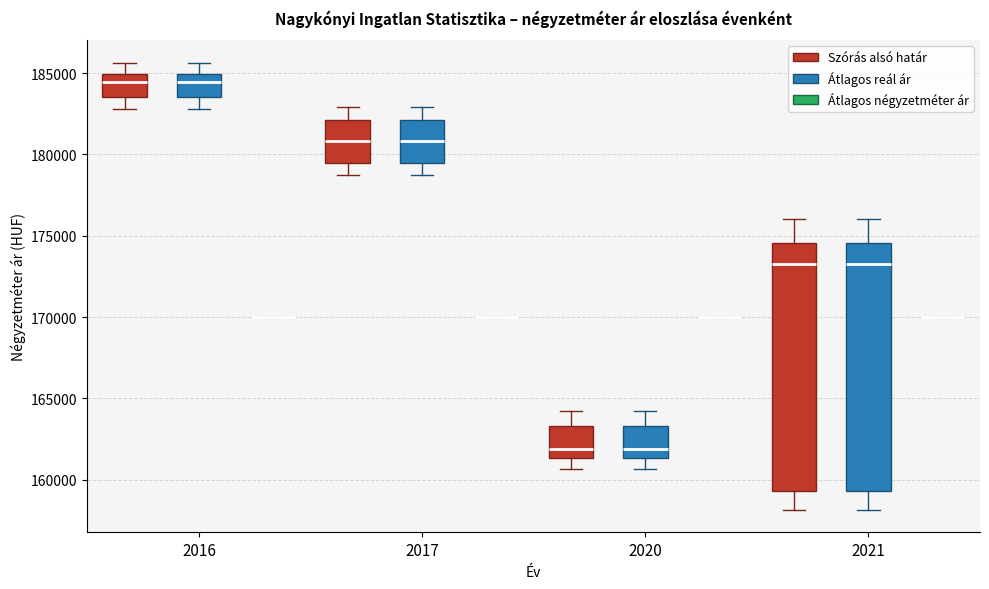

Reading left to right, transcribe this box plot: for each box, give where its median line is, the range the box spans, and where its two whiskers end, as read against the y-axis. The values are not printed on the chart, so give them approximately, as read against the axis.

2016 (Szórás alsó határ): median 184500, box 183500 to 185000, whiskers 183000 to 185500
2016 (Átlagos reál ár): median 184500, box 183500 to 185000, whiskers 183000 to 185500
2016 (Átlagos négyzetméter ár): box collapsed to a line at 170000, whiskers 170000 to 170000
2017 (Szórás alsó határ): median 181000, box 179500 to 182000, whiskers 178500 to 183000
2017 (Átlagos reál ár): median 181000, box 179500 to 182000, whiskers 178500 to 183000
2017 (Átlagos négyzetméter ár): box collapsed to a line at 170000, whiskers 170000 to 170000
2020 (Szórás alsó határ): median 162000, box 161500 to 163500, whiskers 160500 to 164000
2020 (Átlagos reál ár): median 162000, box 161500 to 163500, whiskers 160500 to 164000
2020 (Átlagos négyzetméter ár): box collapsed to a line at 170000, whiskers 170000 to 170000
2021 (Szórás alsó határ): median 173500, box 159500 to 174500, whiskers 158000 to 176000
2021 (Átlagos reál ár): median 173500, box 159500 to 174500, whiskers 158000 to 176000
2021 (Átlagos négyzetméter ár): box collapsed to a line at 170000, whiskers 170000 to 170000